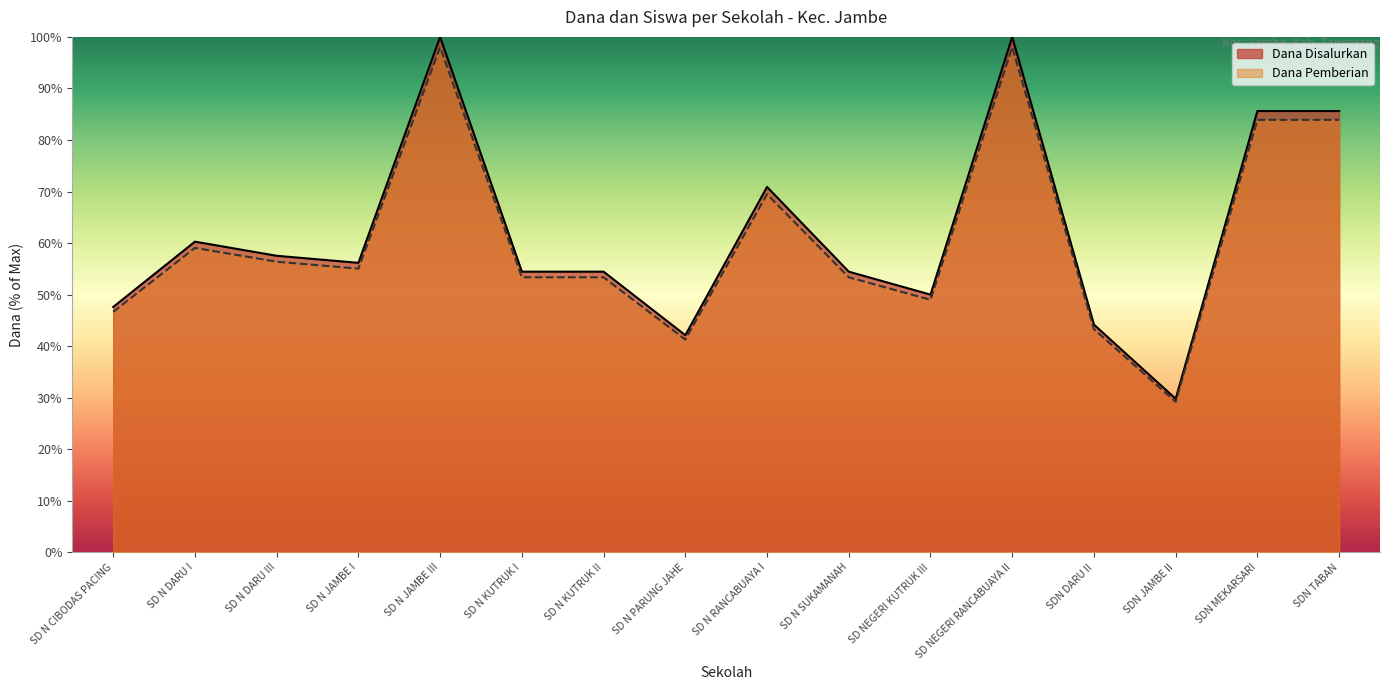

Count the number of categories in the chart.

16